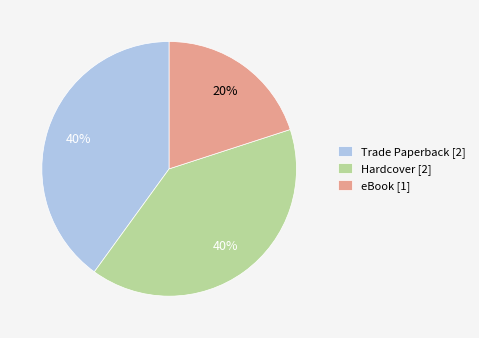

To the nearest percent, what is the difference between the largest and smallest slice percentages?

20%